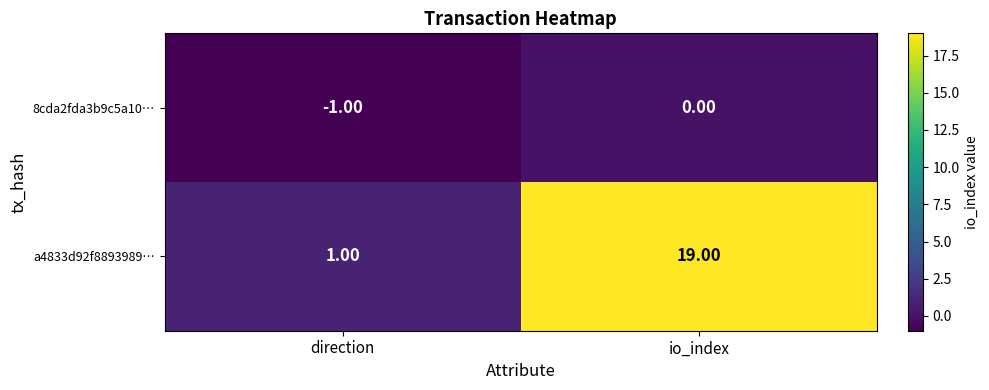

Between direction and io_index, which series saw the biggest shift?

a4833d92f8893989…